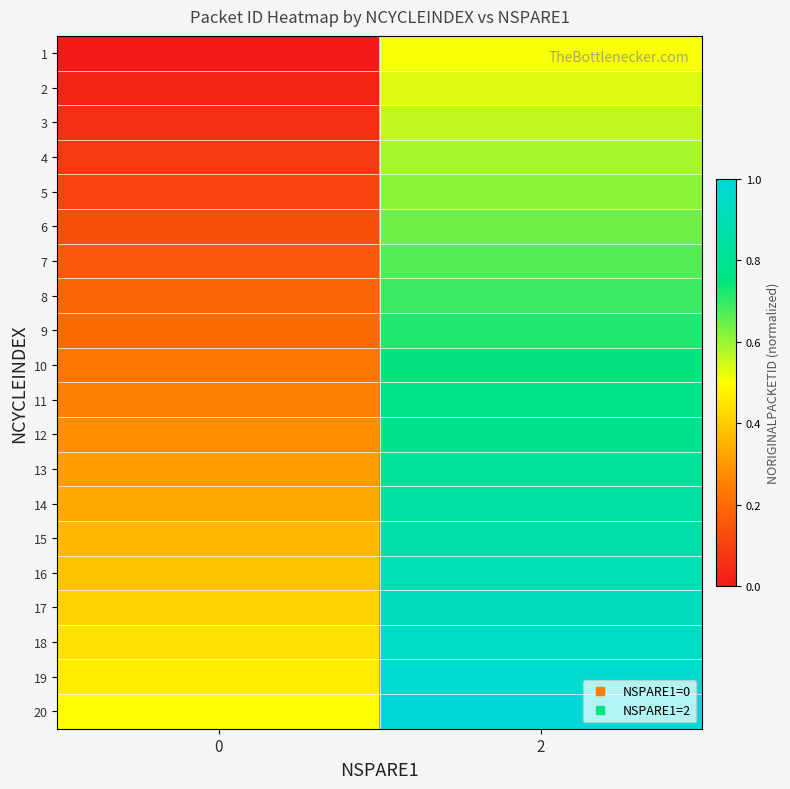

What is the total value across all series at 2?

15.1